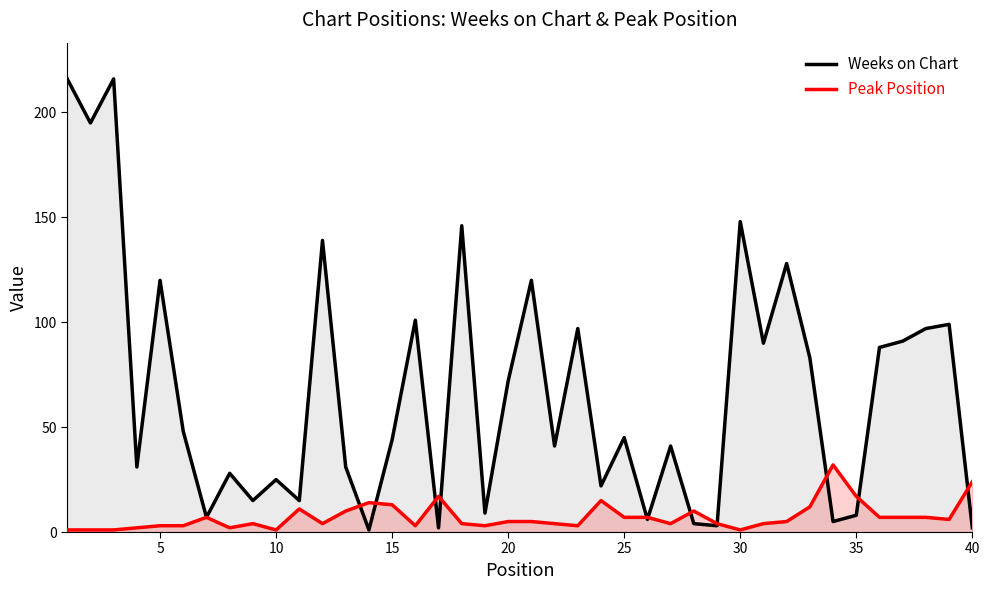

What is the greatest value displayed?

216